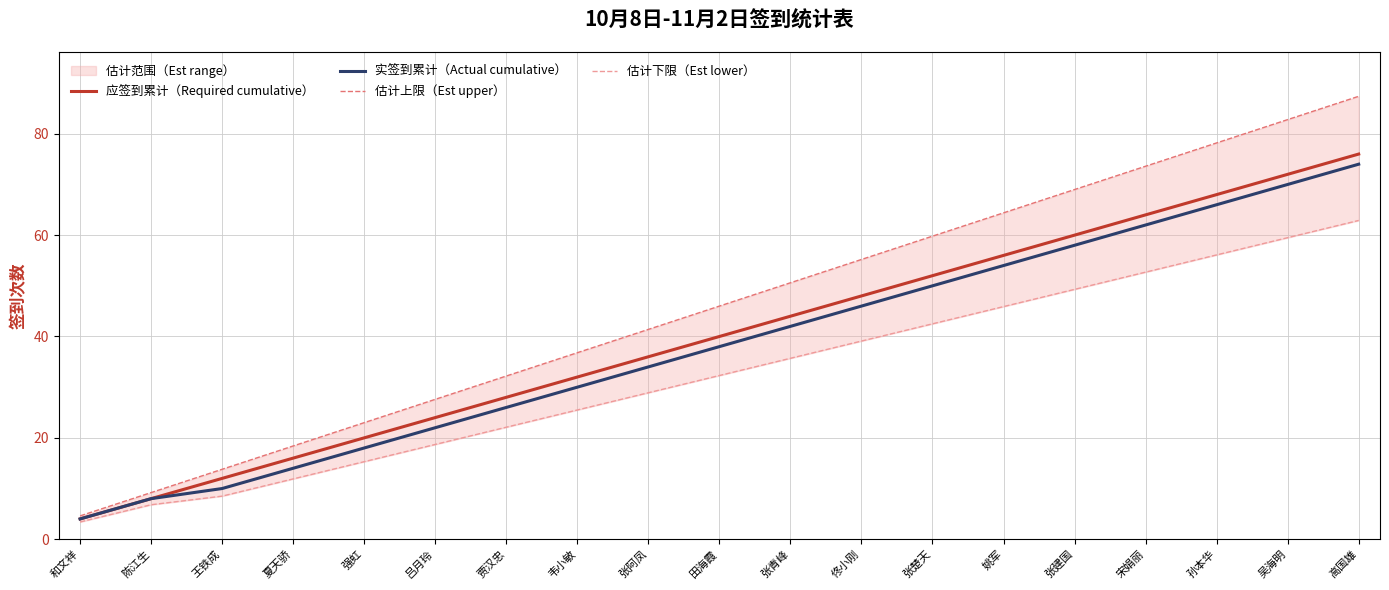

What is the average value of the 估计上限（Est upper） series?

46.0